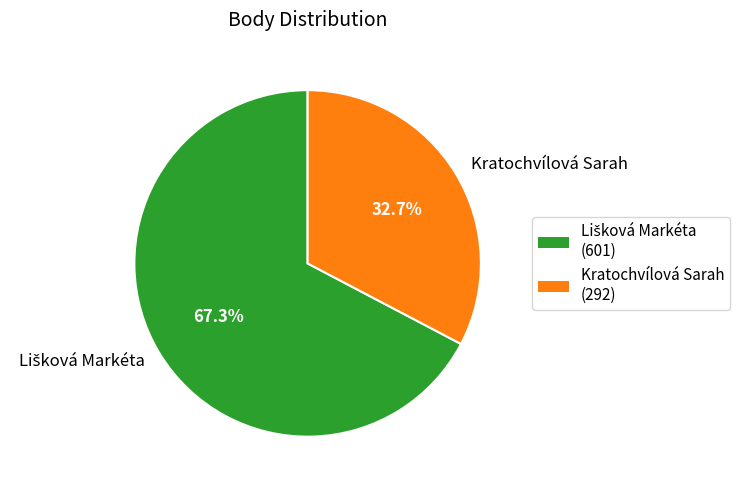

What percentage is the Kratochvílová Sarah slice, to the nearest percent?

33%